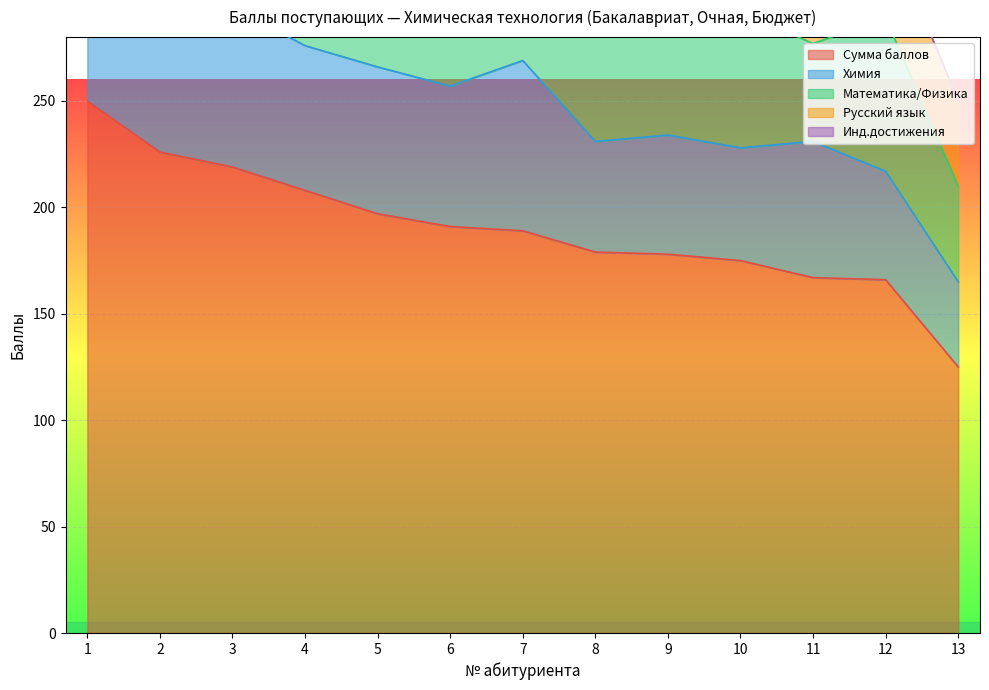

At which category does Химия reach its first local peak?

2